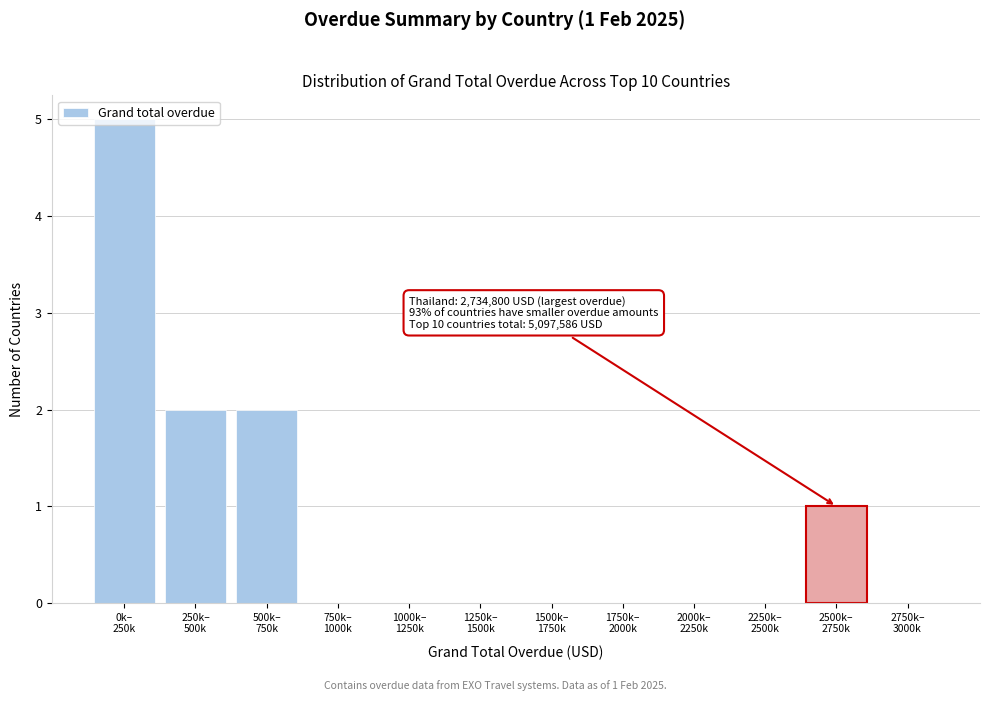

What is the maximum value shown in the chart?

5